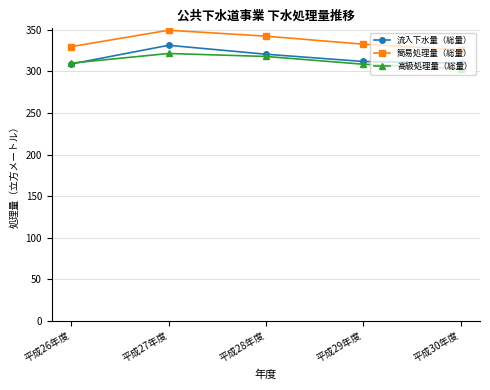

At how many categories does at least one series exceed 310?

5